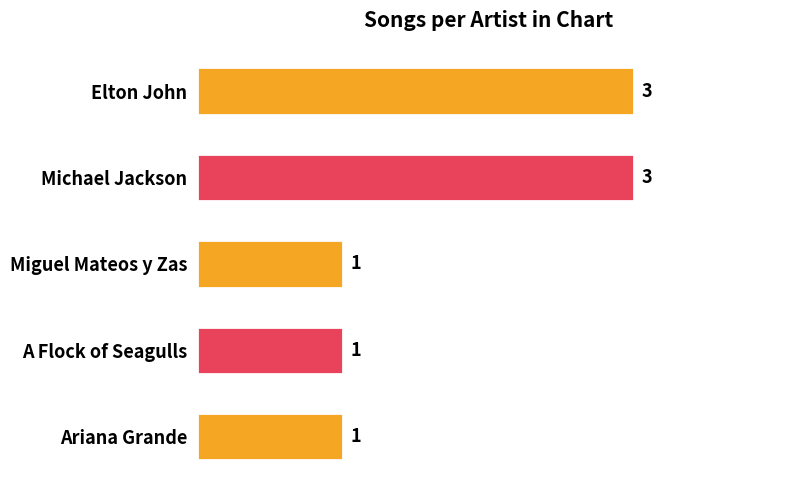

True or false: the data shows 1 at Miguel Mateos y Zas.

True